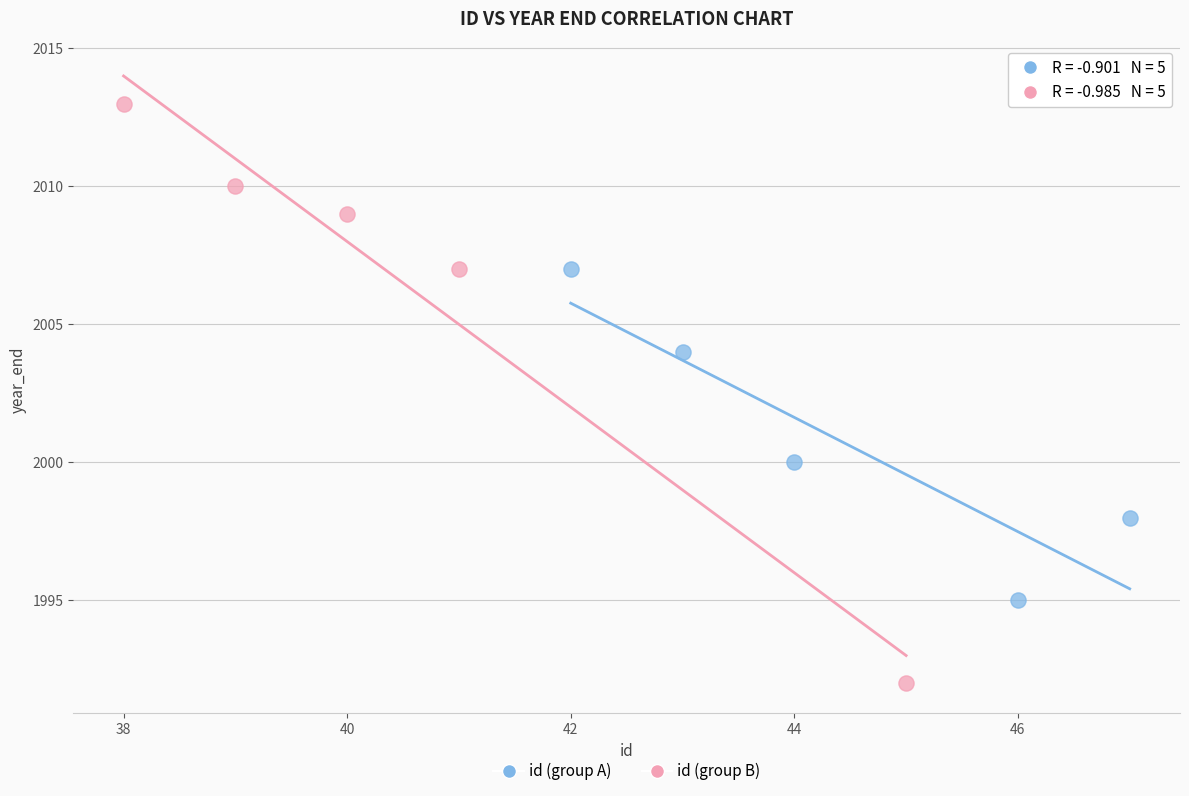

Which series reaches the minimum Y coordinate?

id (group B)